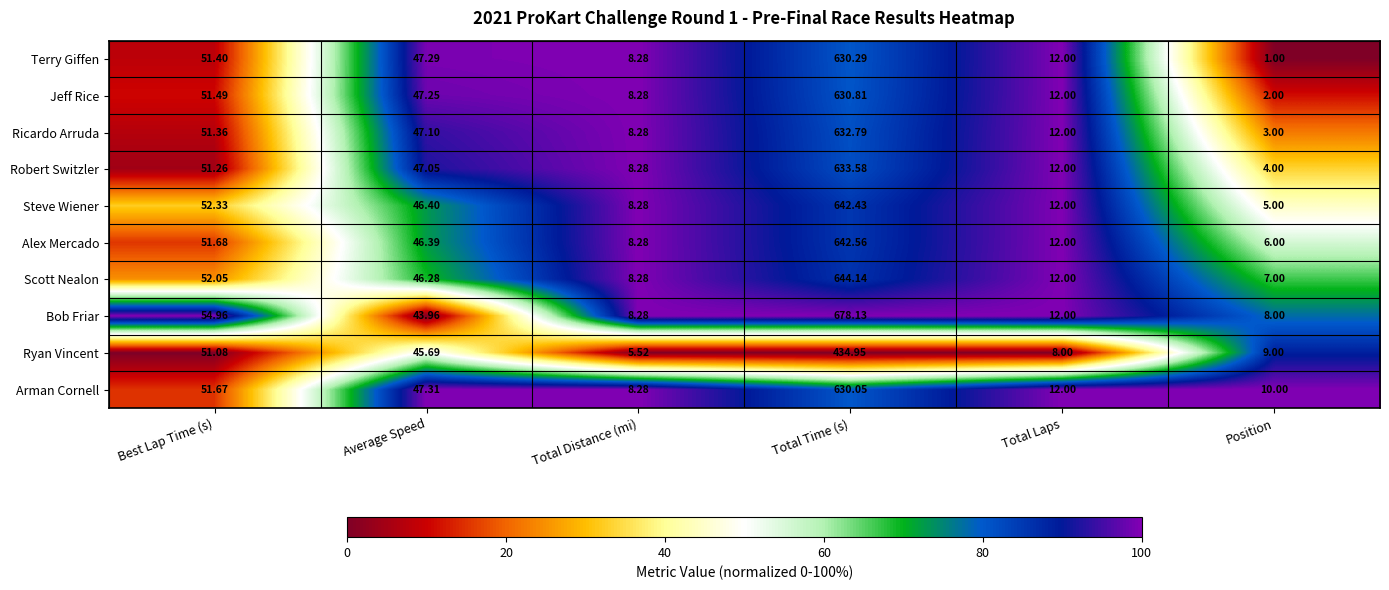

At which label does Steve Wiener reach its peak?

Total Time (s)